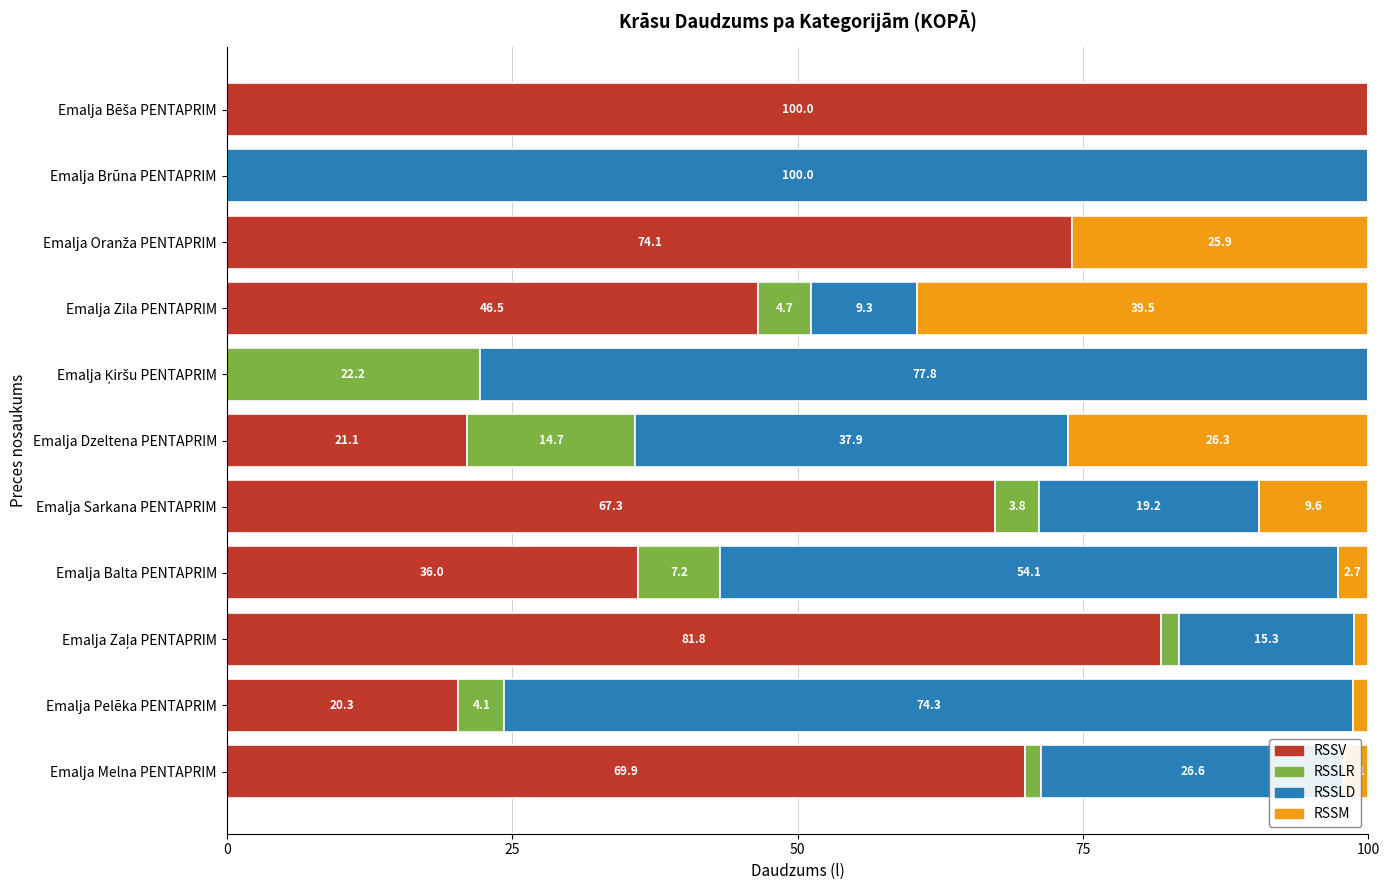

True or false: RSSV has a value of 26.8 at Emalja Zila PENTAPRIM.

False